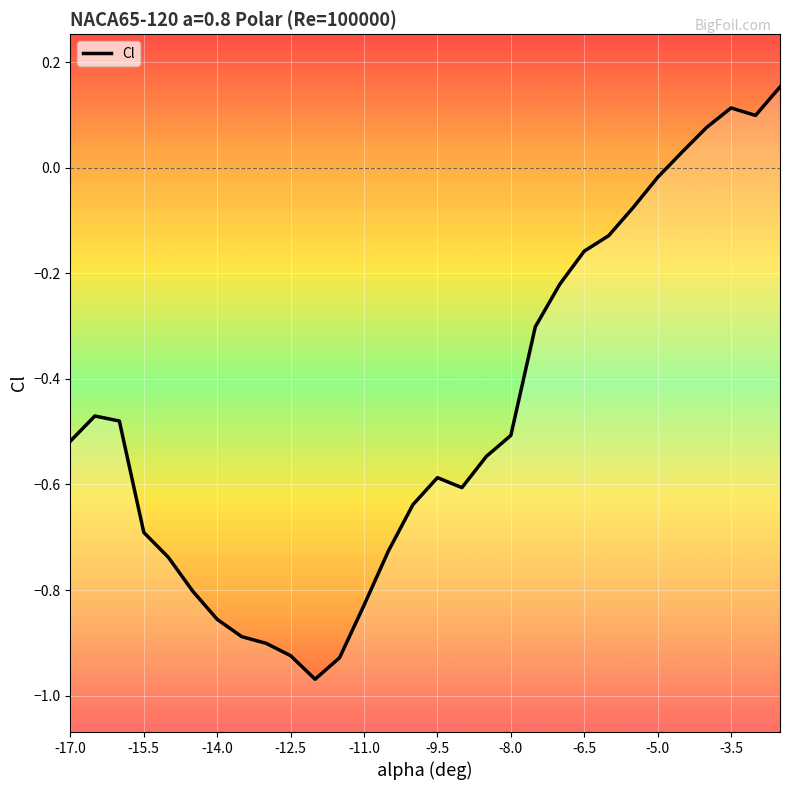

The chart shows a value of -1.0 at -15.5. True or false?

False